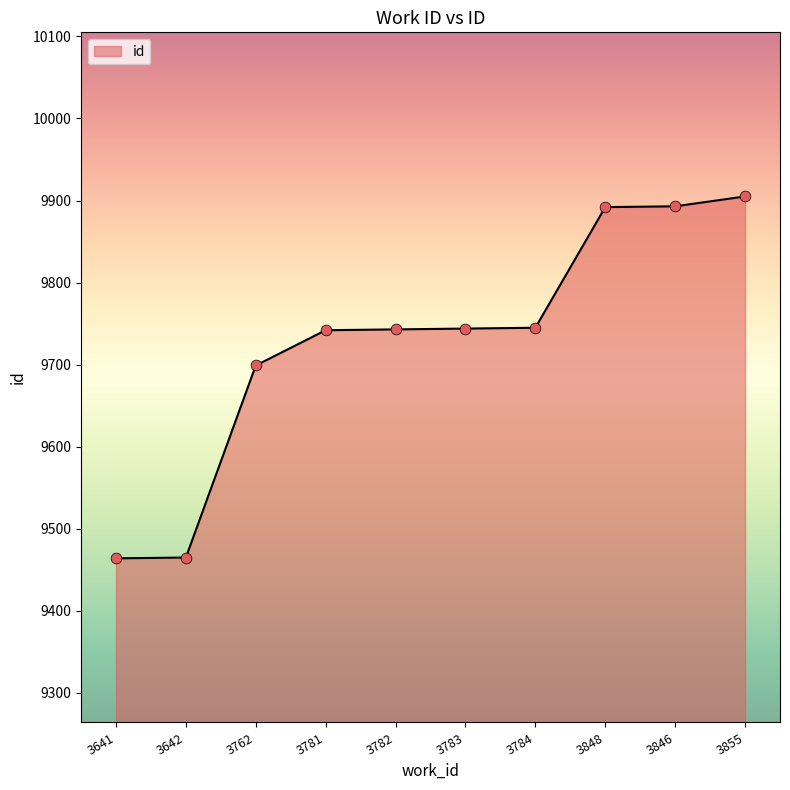

What is the change in value from 3784 to 3855?

+160